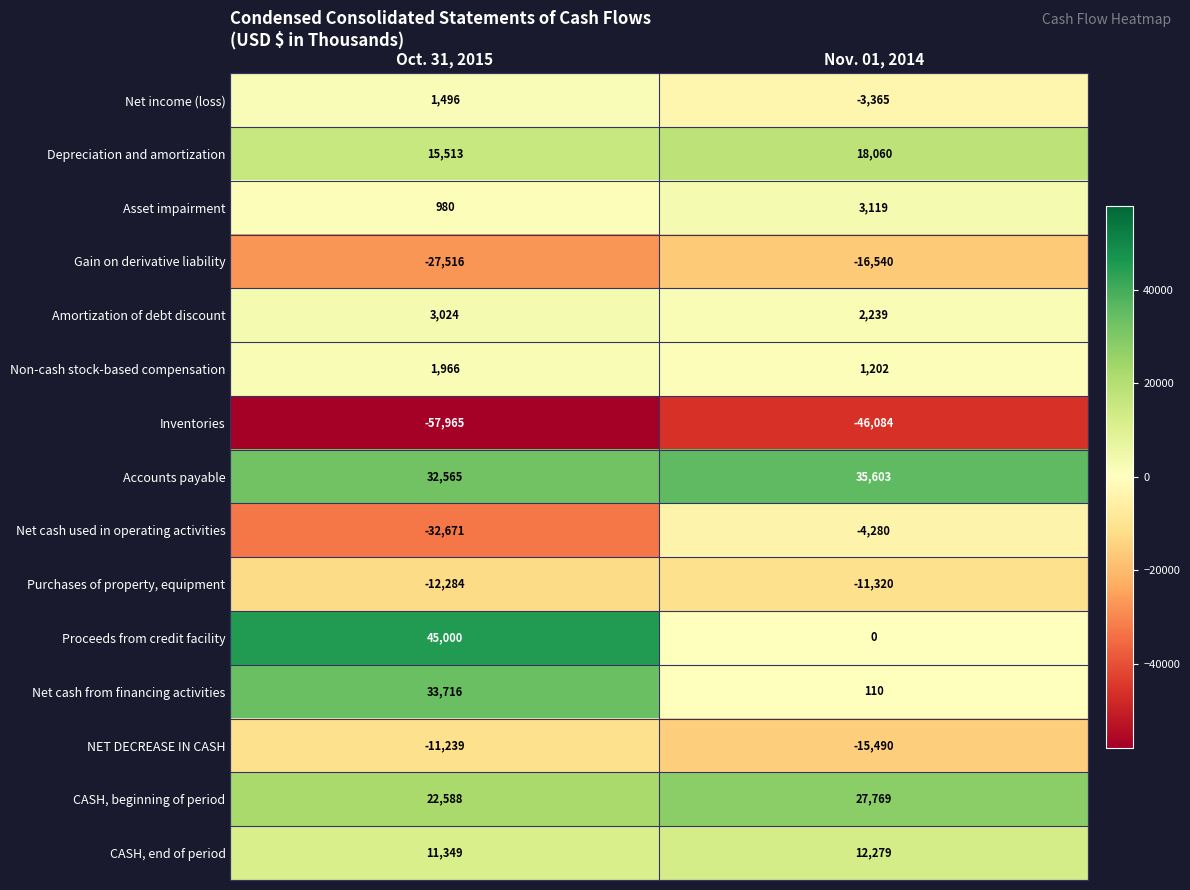

What is the sum of the CASH, end of period values at Oct. 31, 2015 and Nov. 01, 2014?

23628